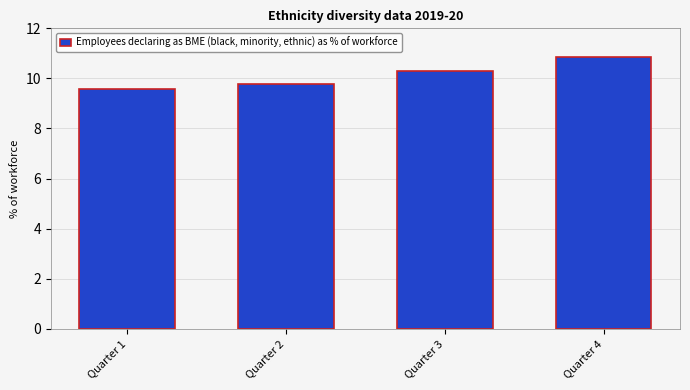

List the labels in order of value, smallest first.

Quarter 1, Quarter 2, Quarter 3, Quarter 4